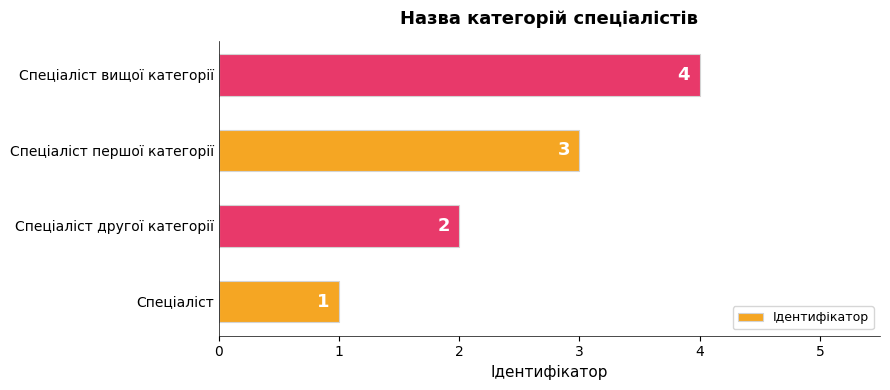

True or false: the data shows 1 at Спеціаліст.

True